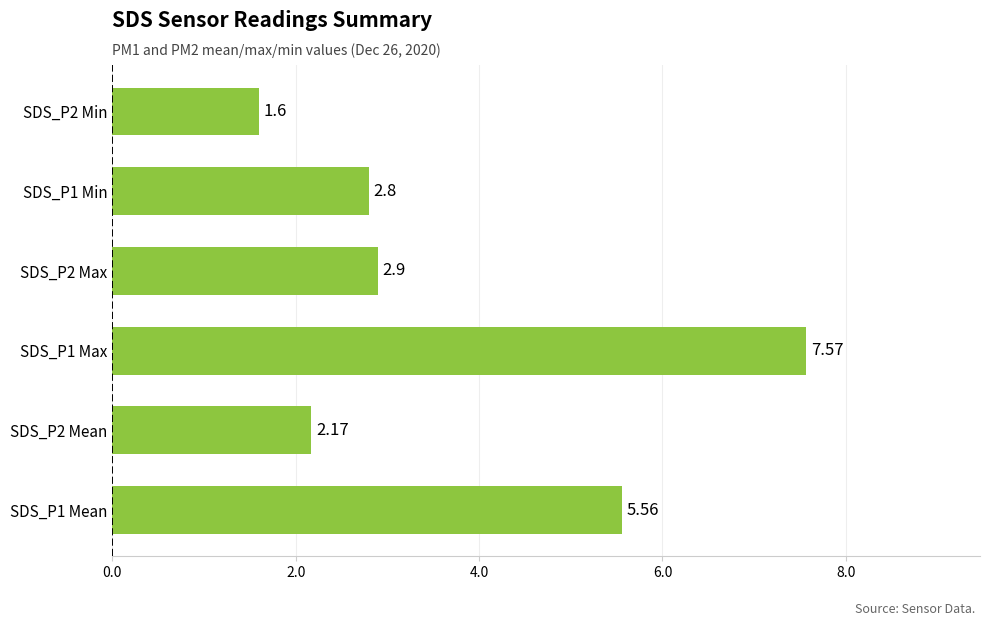

What is the change in value from SDS_P1 Mean to SDS_P2 Min?

-4.0